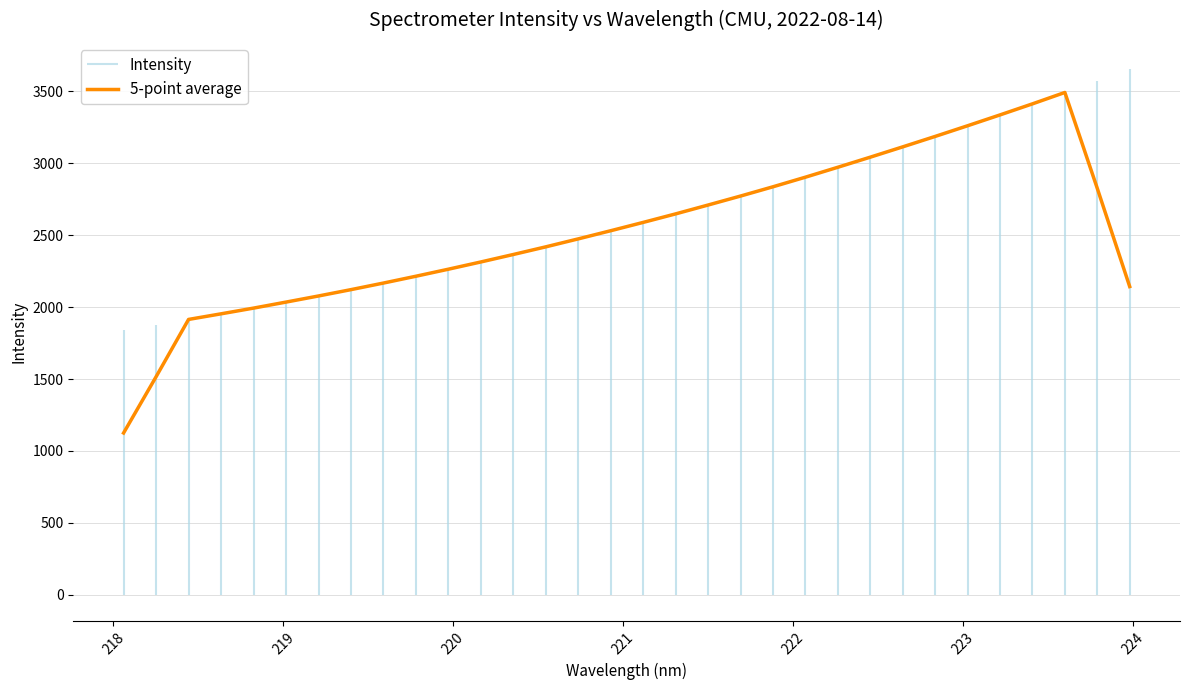

What is the highest value of the 5-point average series?

3491.3